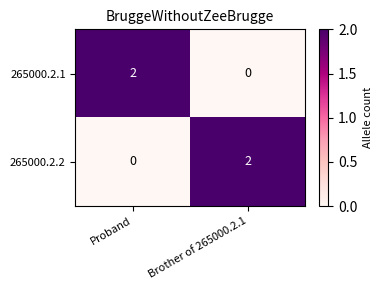

Which category has the highest value in the 265000.2.2 series?

Brother of 265000.2.1